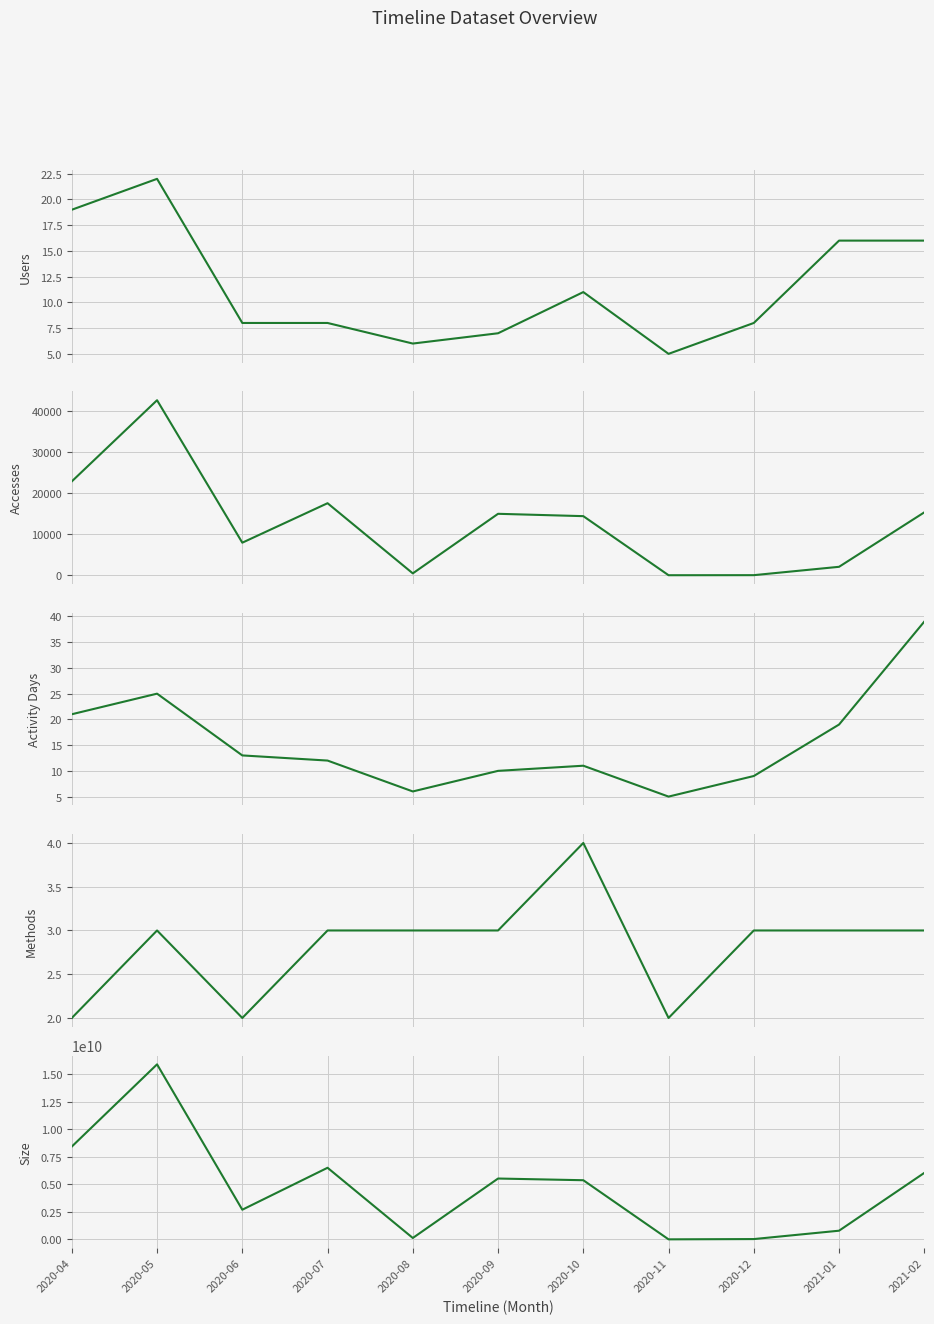

The Users series shows 7 at 2020-10. True or false?

False